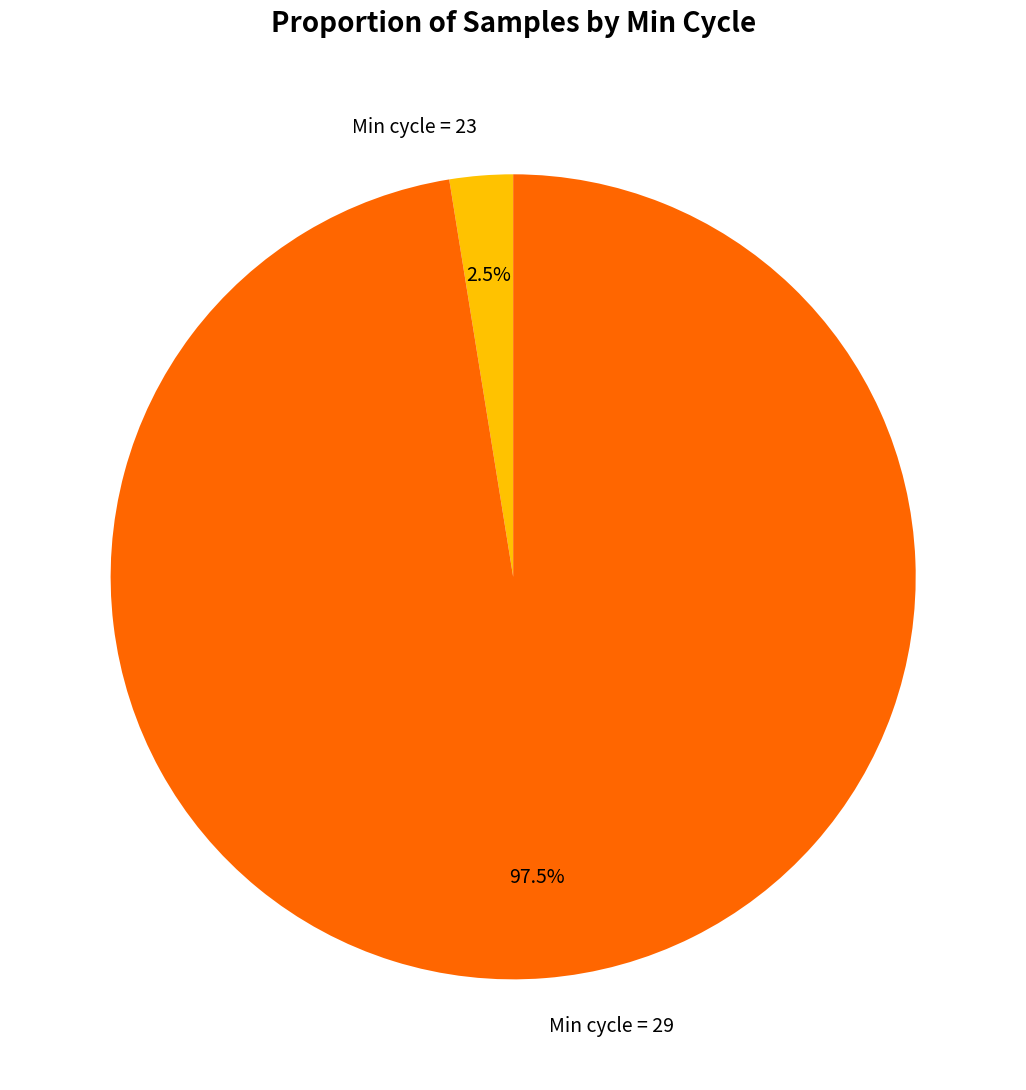

Which has a higher value, Min cycle = 29 or Min cycle = 23?

Min cycle = 29